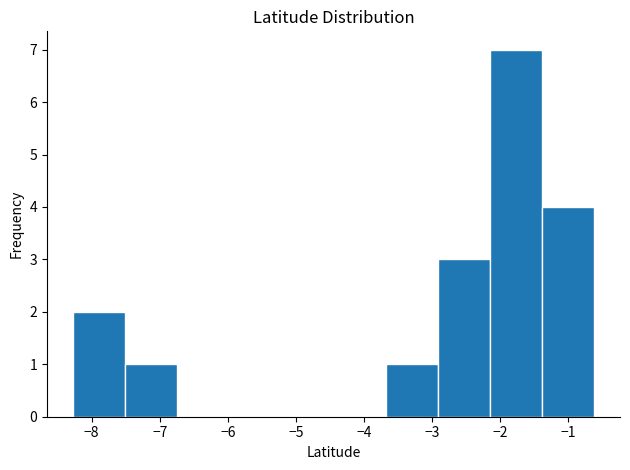

What is the height of the bar covering -1.4 to -0.6 on the x-axis? Neither the bar edges nor the heights are printed on the chart, so give them approximately, as read against the axes.

4